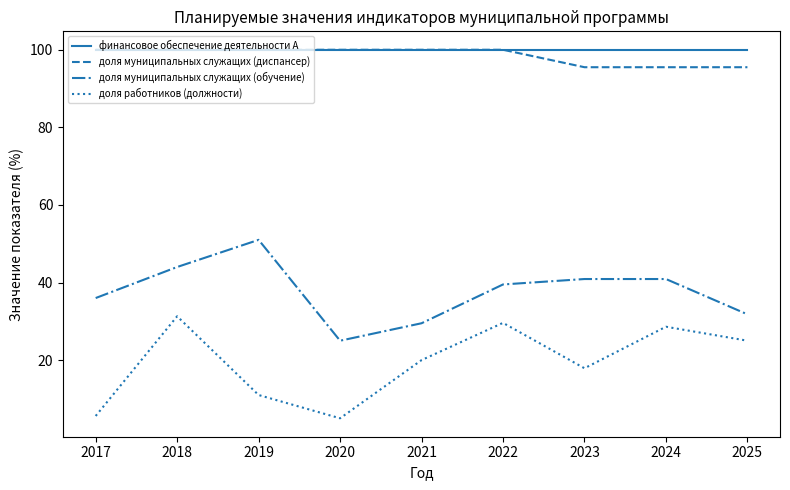

Reading right to left, what are all the values shown in this chart?

финансовое обеспечение деятельности А: 100.0	100.0	100.0	100.0	100.0	100.0	100.0	100.0	100.0
доля муниципальных служащих (диспансер): 95.5	95.5	95.5	100.0	100.0	100.0	100.0	100.0	100.0
доля муниципальных служащих (обучение): 31.8	40.9	40.9	39.5	29.5	25.0	51.0	44.0	36.0
доля работников (должности): 25.0	28.6	17.9	29.6	20.0	5.0	11.0	31.3	5.6